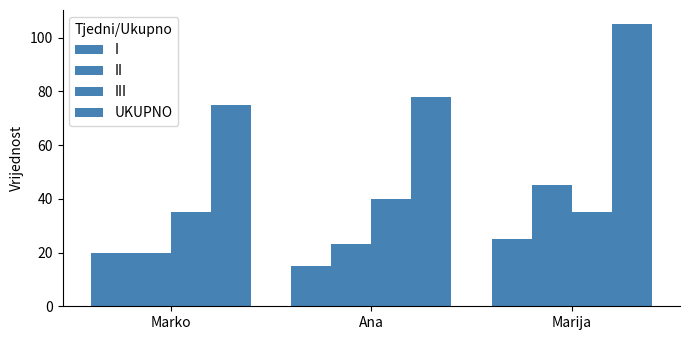

How many III values are between 35 and 40?

3